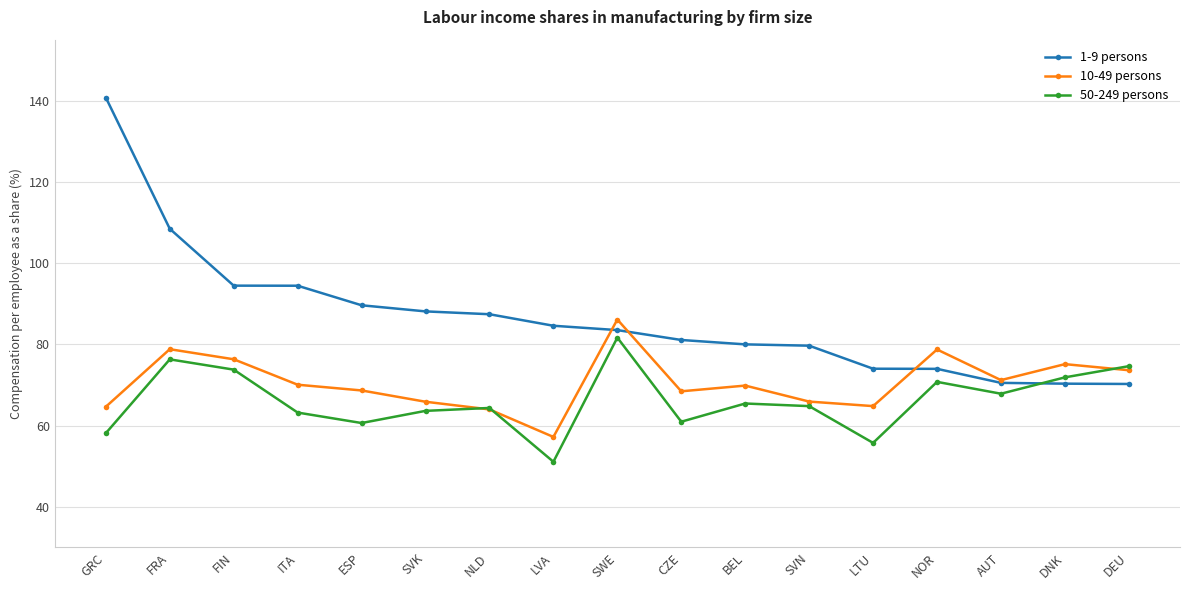

True or false: 50-249 persons and 1-9 persons intersect in this chart.

True